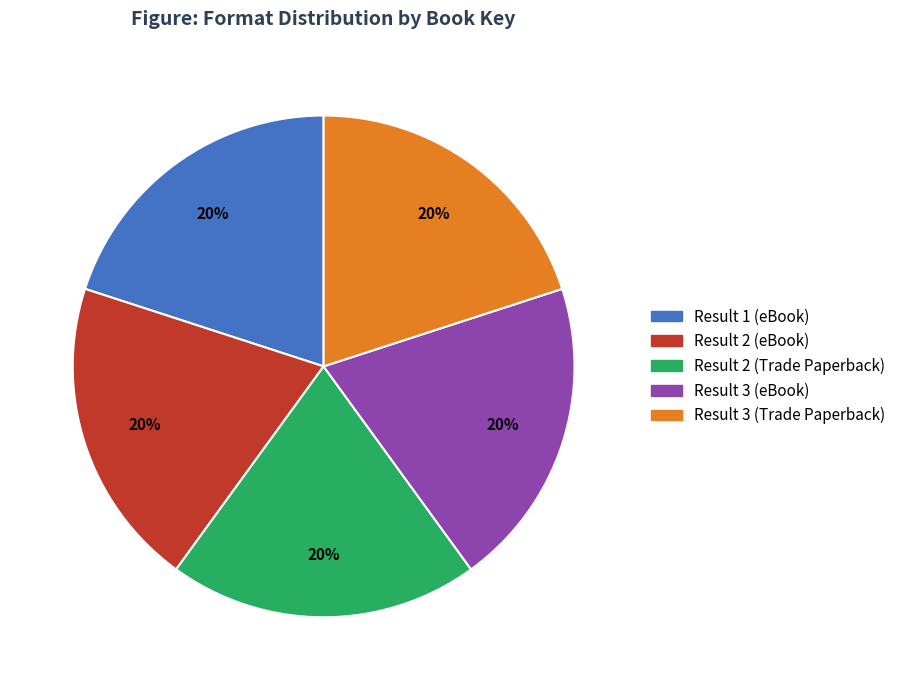

To the nearest percent, what is the combined percentage of Result 3 (Trade Paperback) and Result 1 (eBook)?

40%